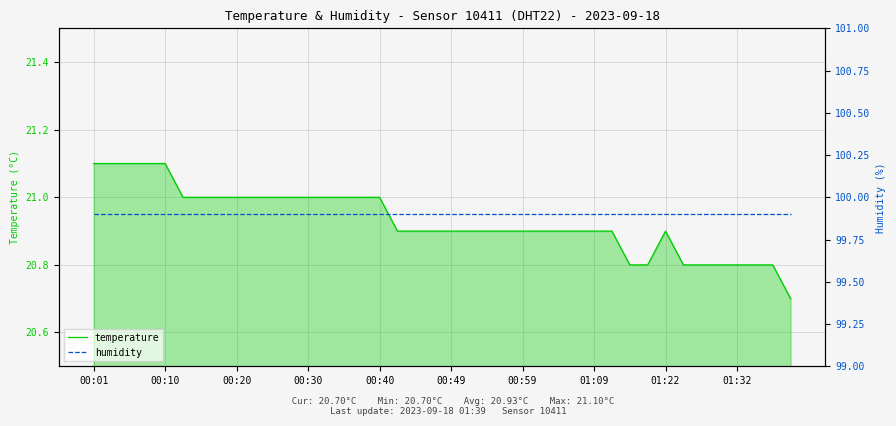

Which series has the largest total across all categories?

humidity